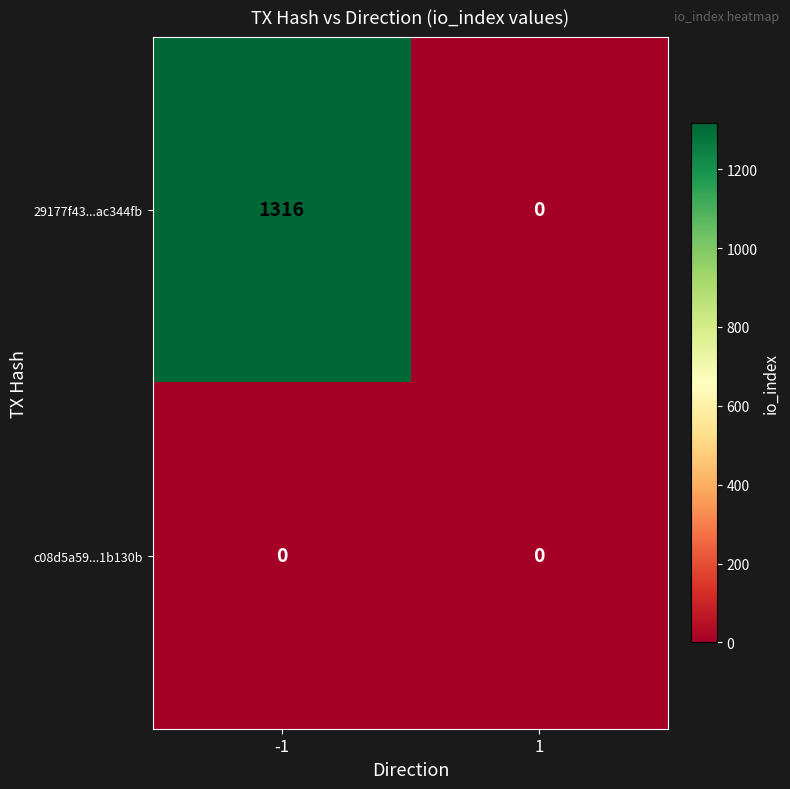

Rank the series at -1 from lowest to highest value.

c08d5a59...1b130b, 29177f43...ac344fb